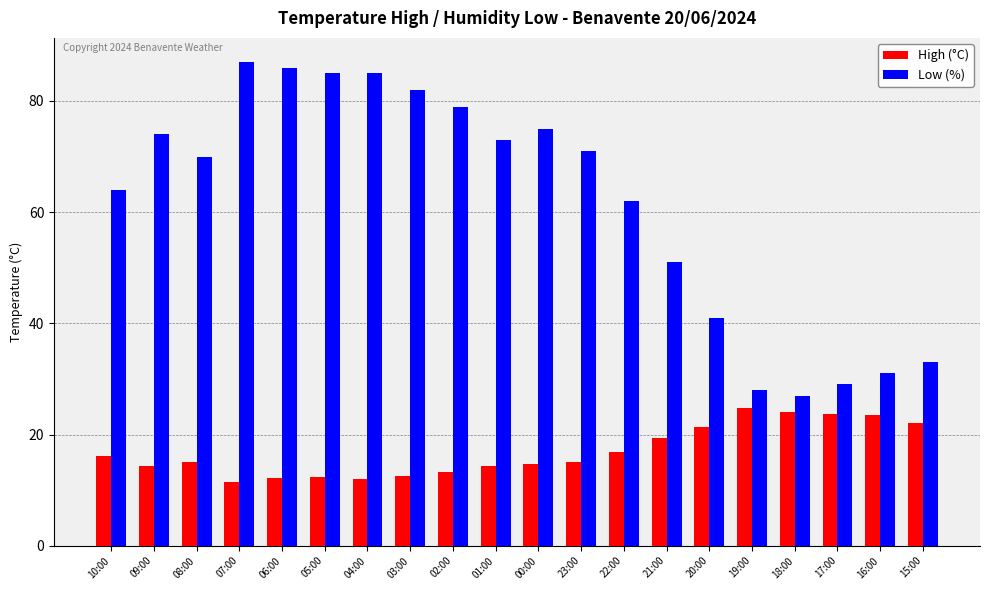

How many bars are there in each group?

2